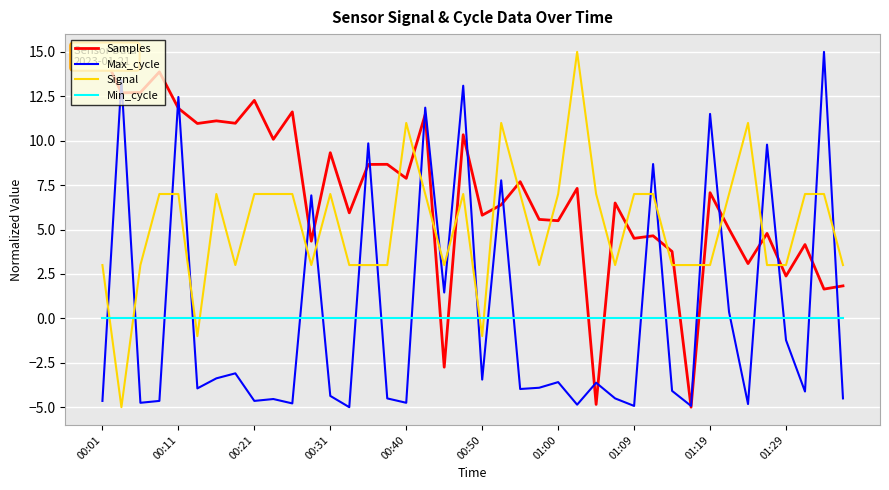

True or false: Signal has a value of 3.0 at 21.

False